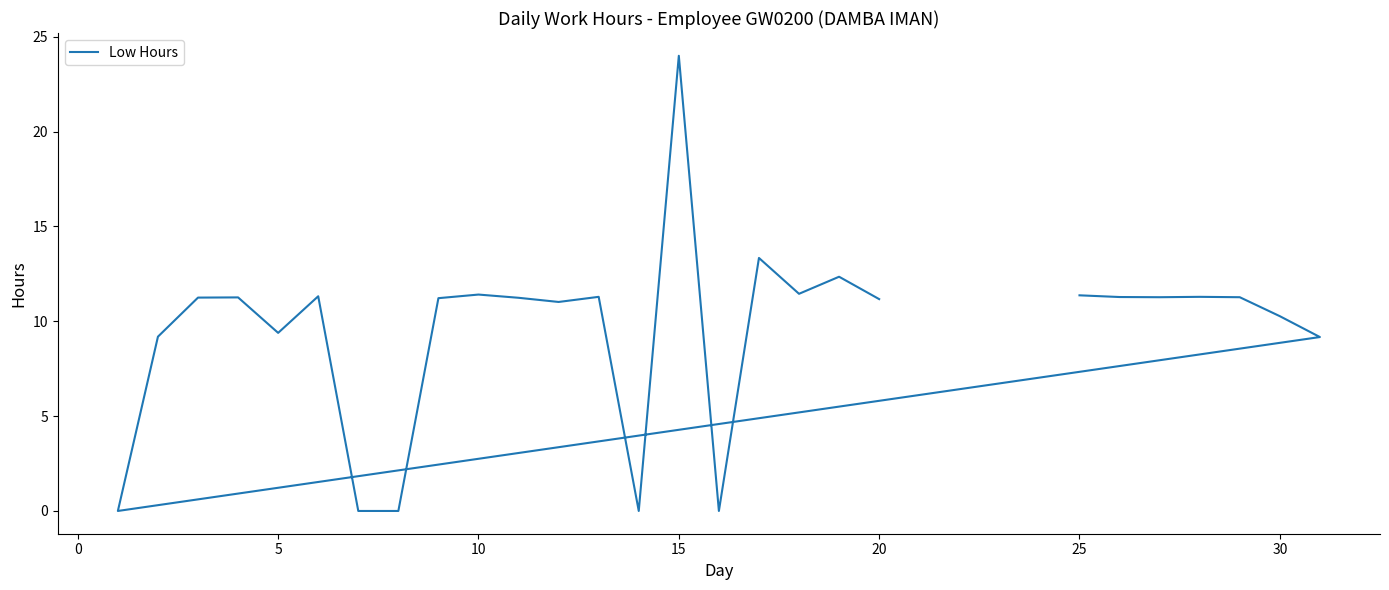

How many distinct data groups are displayed?

1